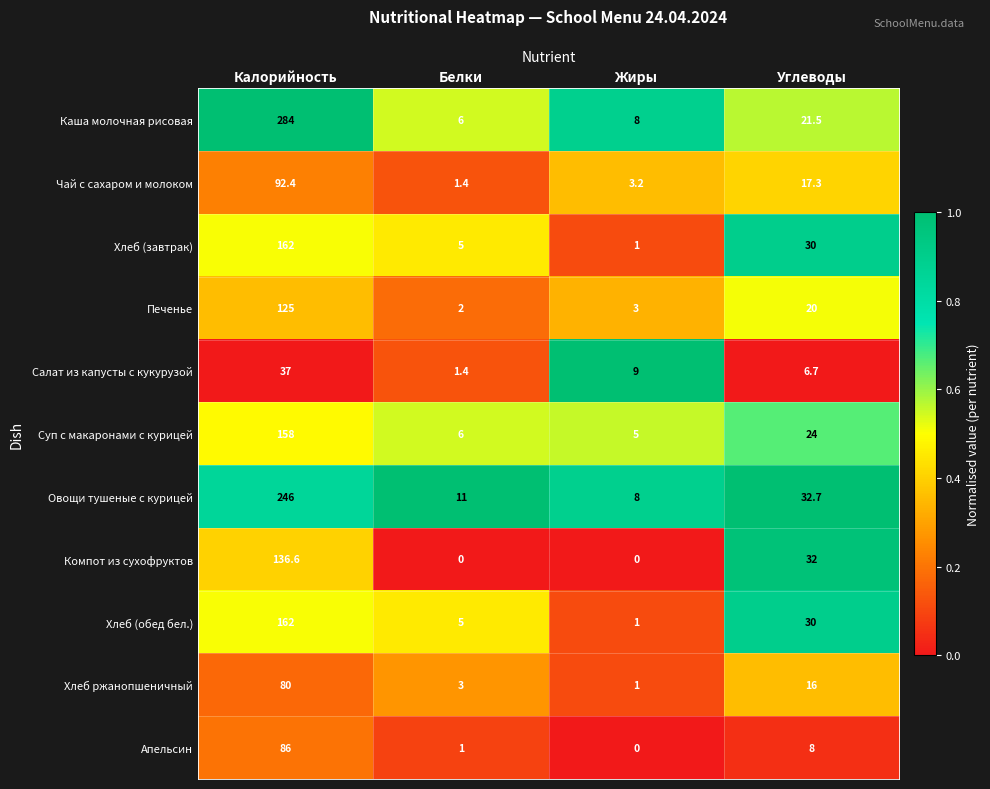

What is the approximate value of Чай с сахаром и молоком at Углеводы?

17.3